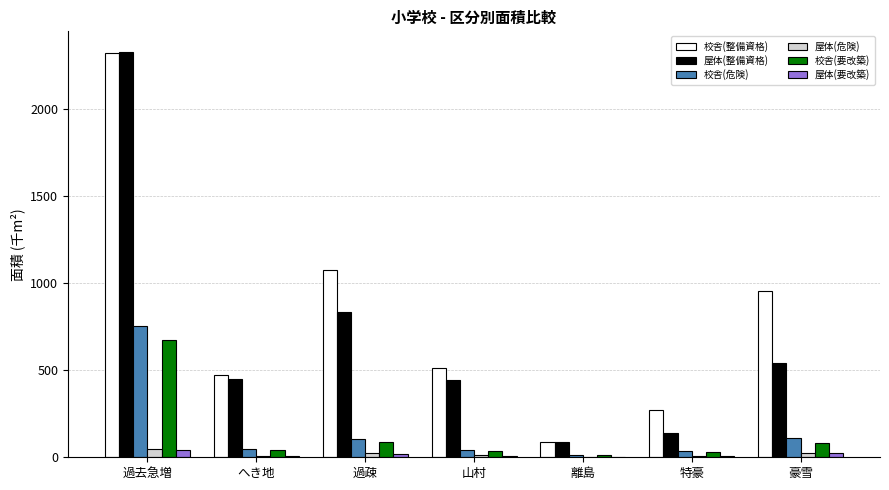

At which label does 校舎(要改築) first exceed 43?

過去急増